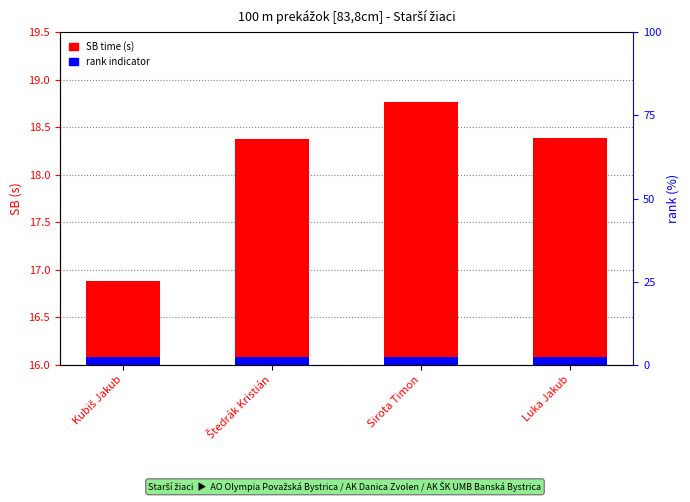

At which label is SB time closest to 17?

Kubiš Jakub